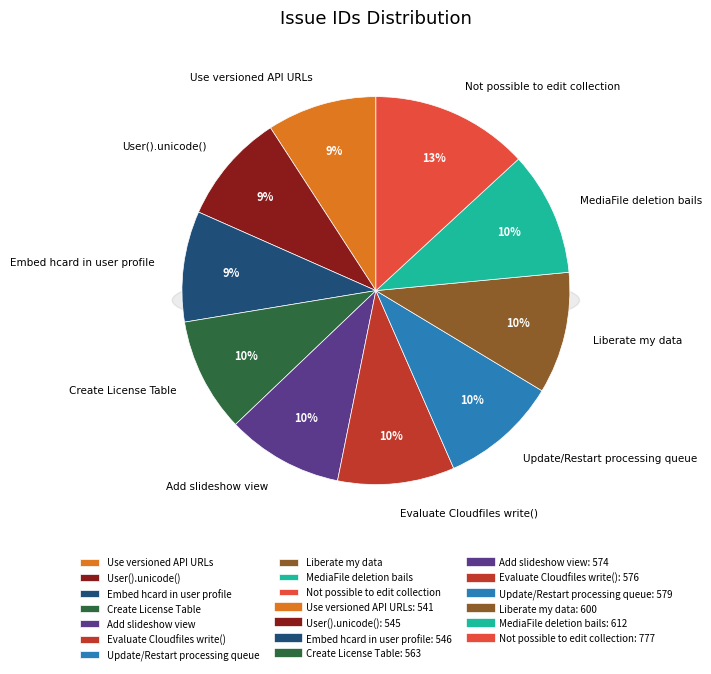

True or false: 600 accounts for 21% of the total.

False